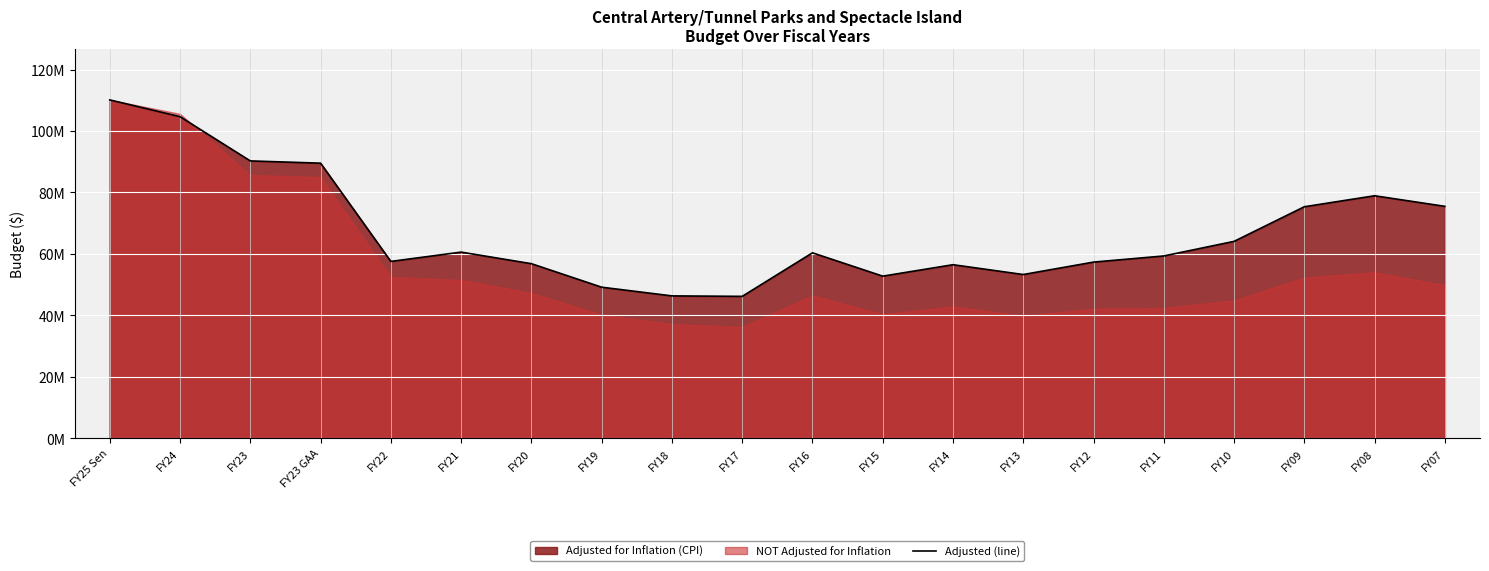

Which has a higher value, FY16 or FY07?

FY07